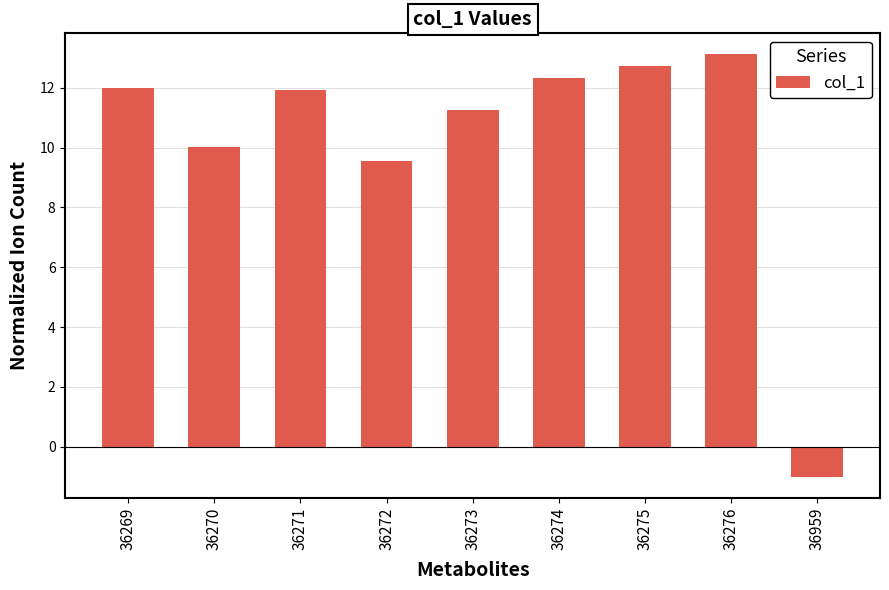

What is the sum of all values?

91.9